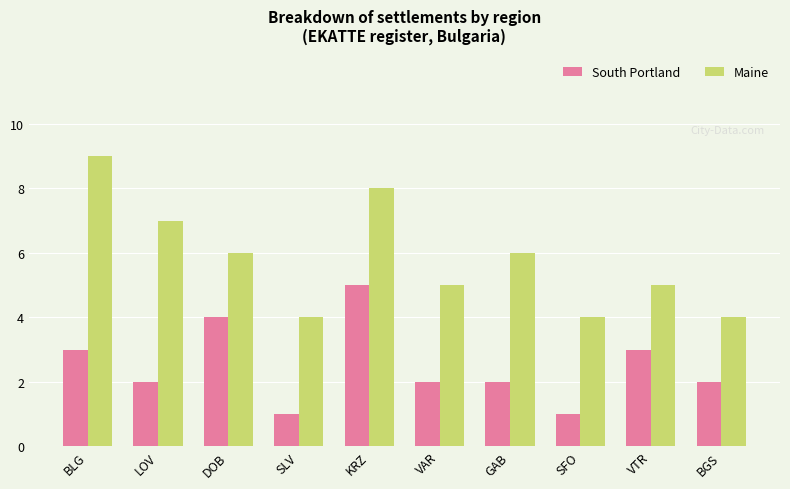

The South Portland series shows 1 at BGS. True or false?

False